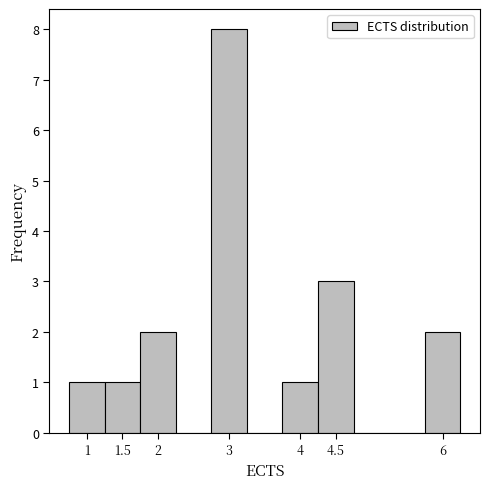

Reading left to right, transcribe this chart: for each bar, give the range it covers on the x-axis and its height. The values are not printed on the chart, so give them approximately, as read against the axis.

0.75 to 1.25: 1
1.25 to 1.75: 1
1.75 to 2.25: 2
2.25 to 2.75: 0
2.75 to 3.25: 8
3.25 to 3.75: 0
3.75 to 4.25: 1
4.25 to 4.75: 3
4.75 to 5.25: 0
5.25 to 5.75: 0
5.75 to 6.25: 2